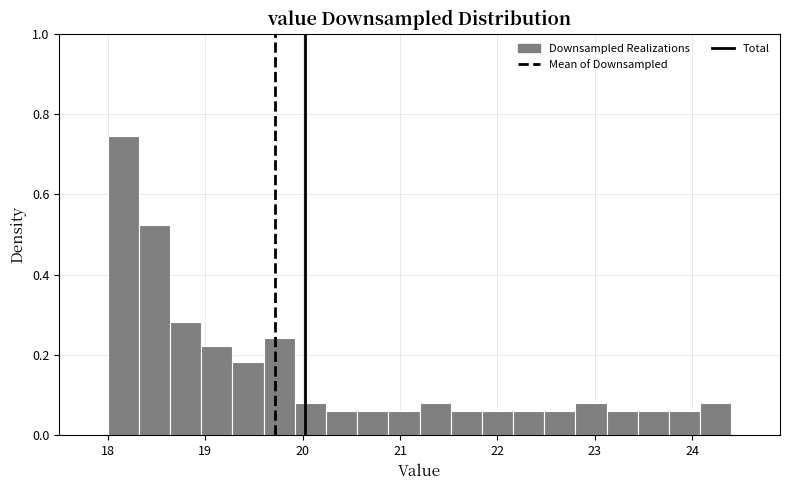

Read against the x-axis, roughly where is the centre of the tallest bar?

18.2